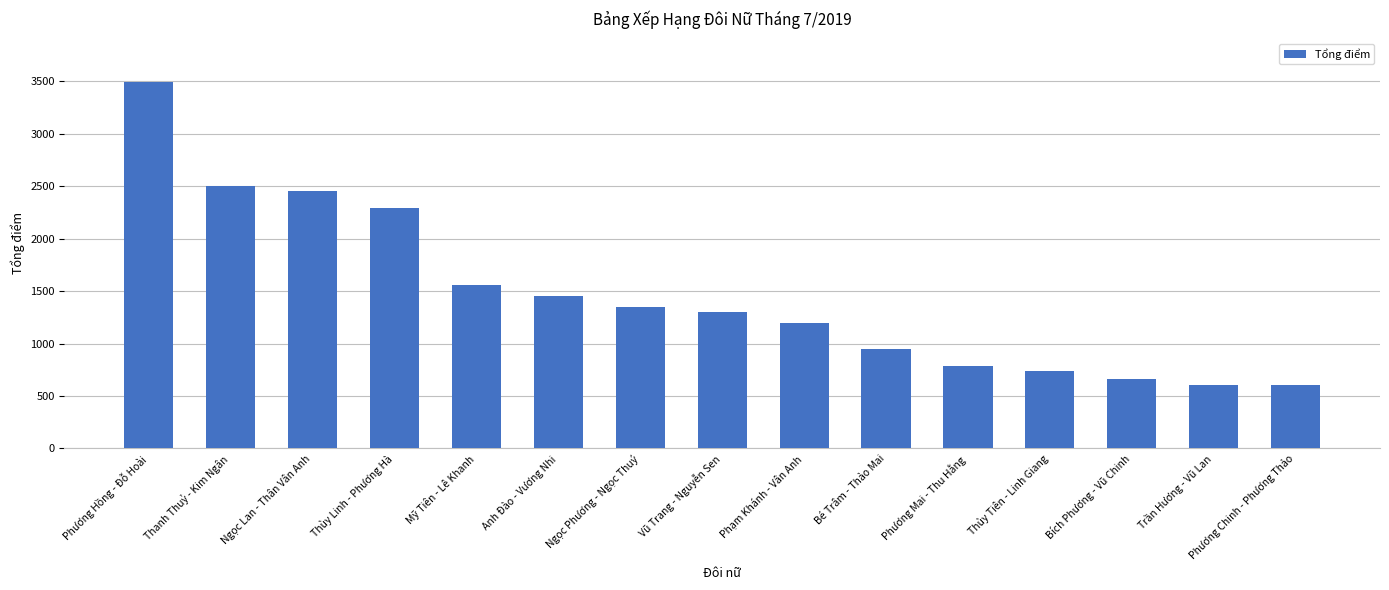

Does the chart contain any negative values?

No